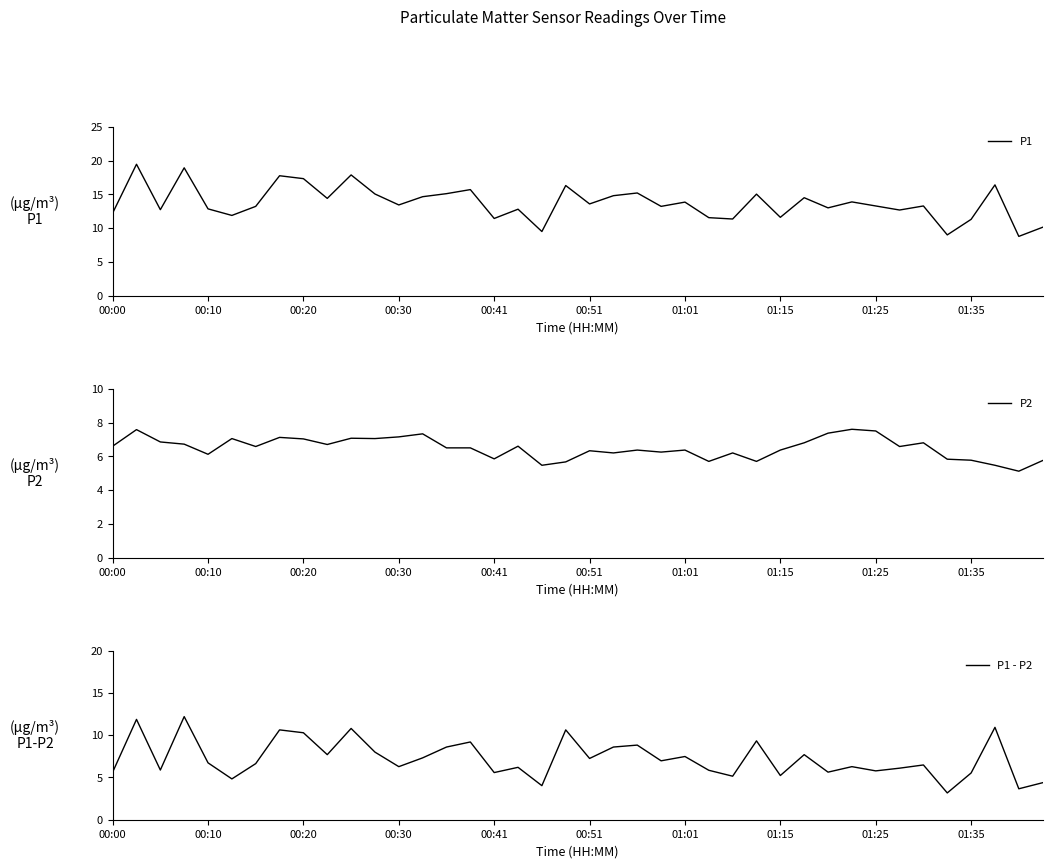

What is the sum of the P1 - P2 values at 19 and 28?

15.9